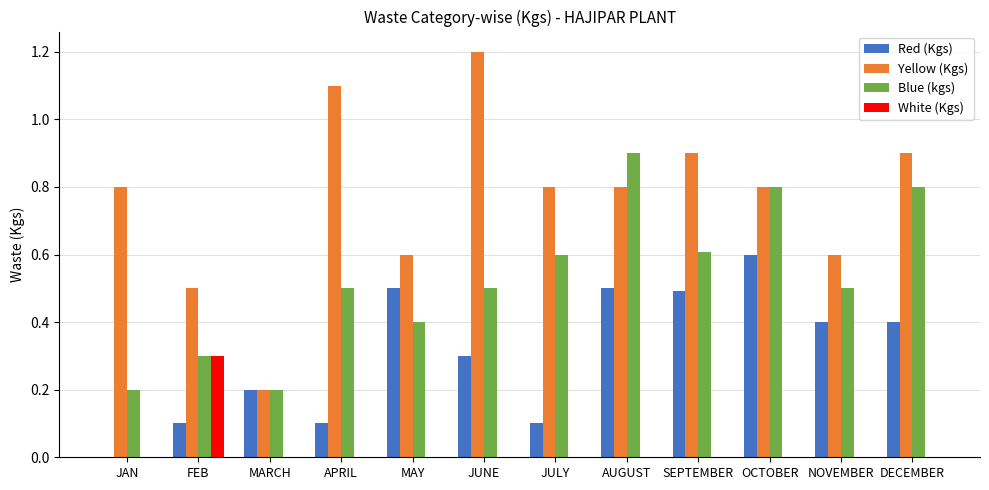

What is the greatest value displayed?

1.2